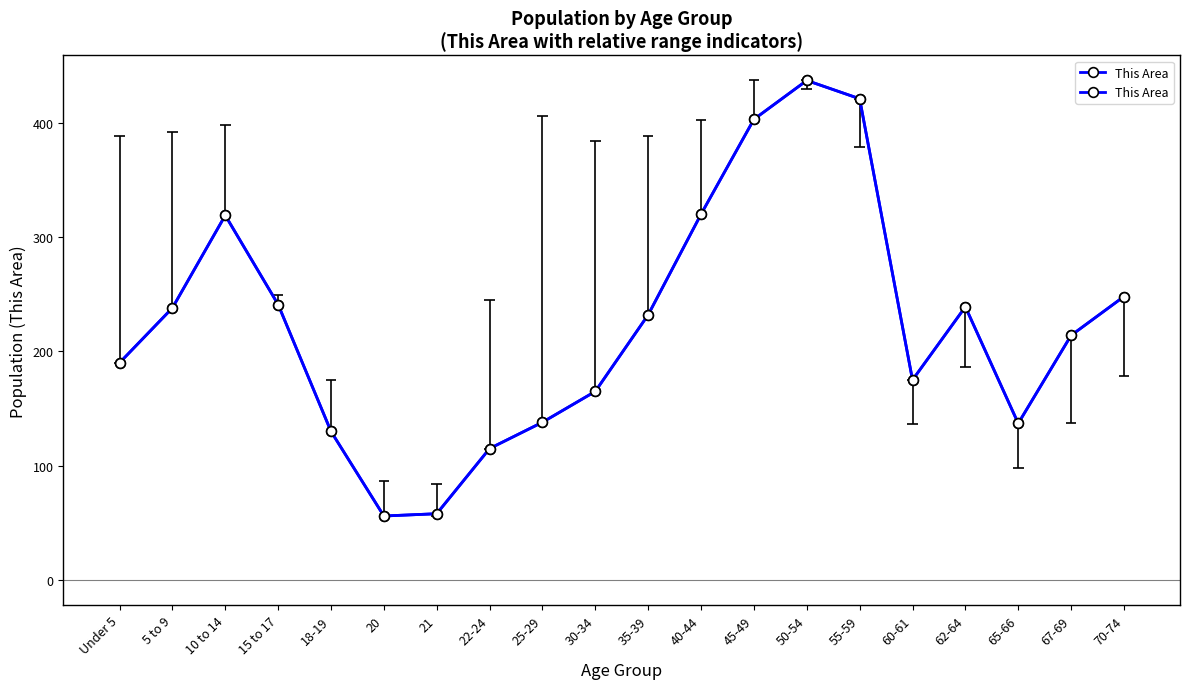

What is the value of the 16th point from the left?

175